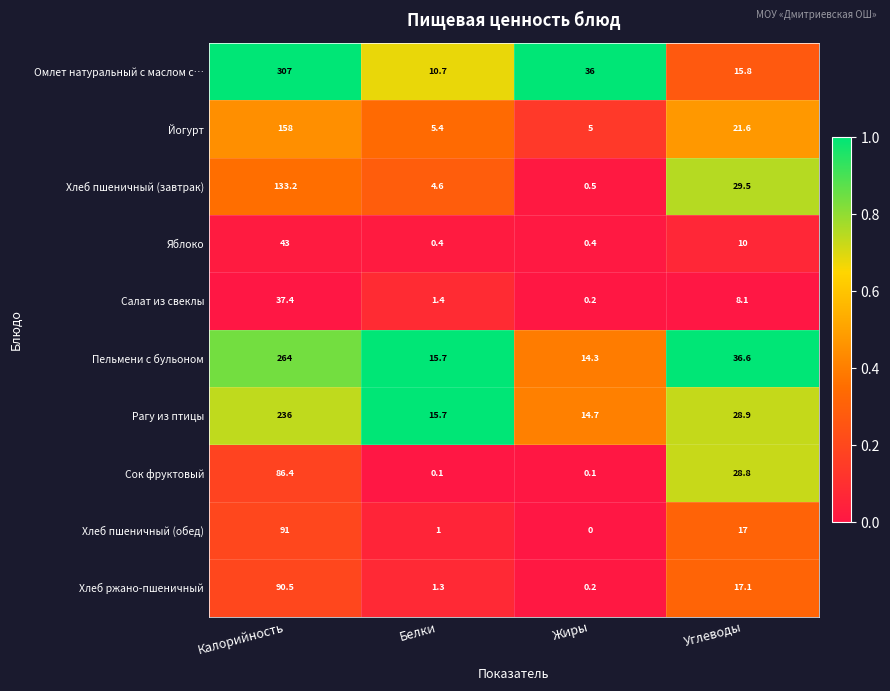

At which label does Йогурт reach its minimum?

Жиры